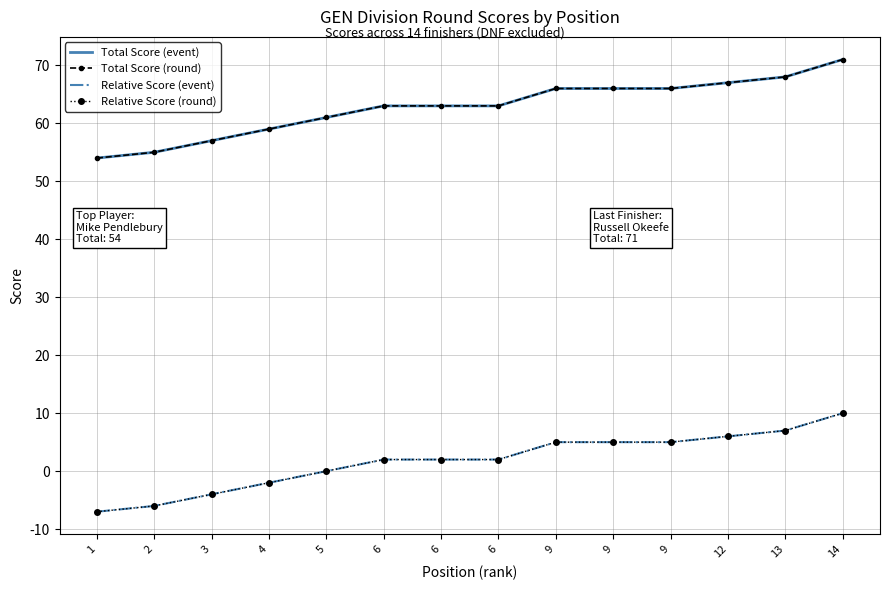

Does the chart have visible grid lines?

Yes